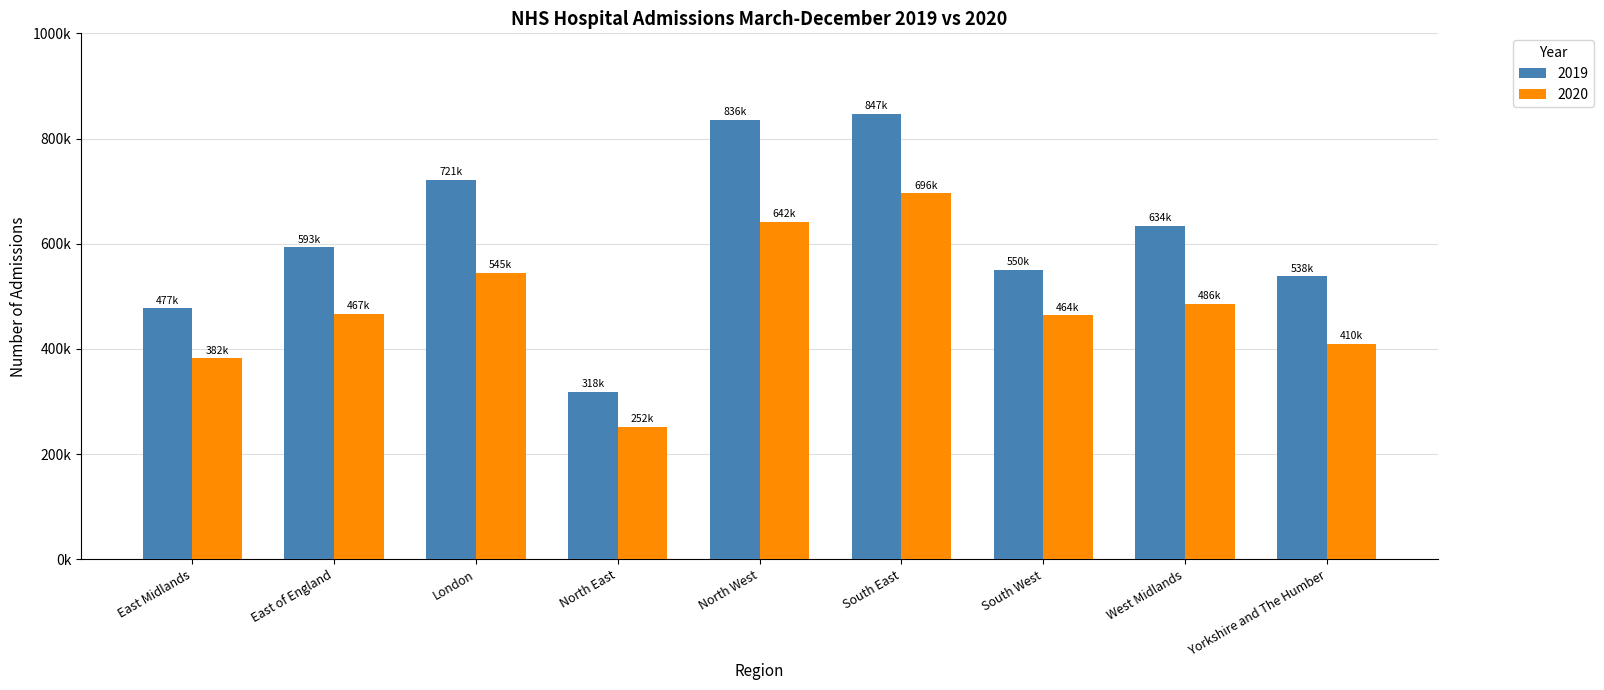

What are all the series names shown in the legend?

2019, 2020